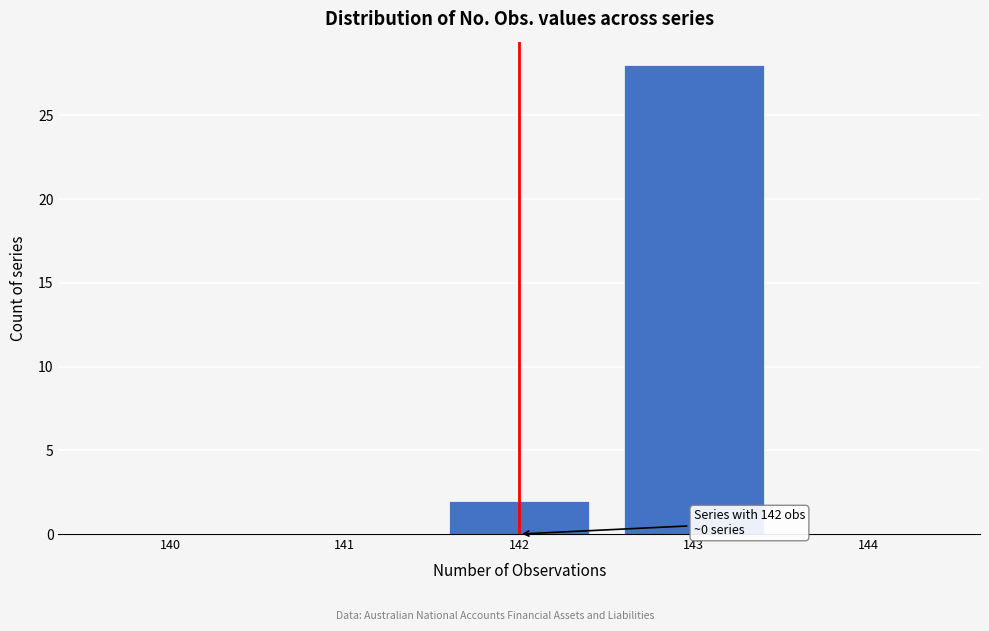

Reading right to left, what are all the values shown in this chart?

144=0	143=28	142=2	141=0	140=0